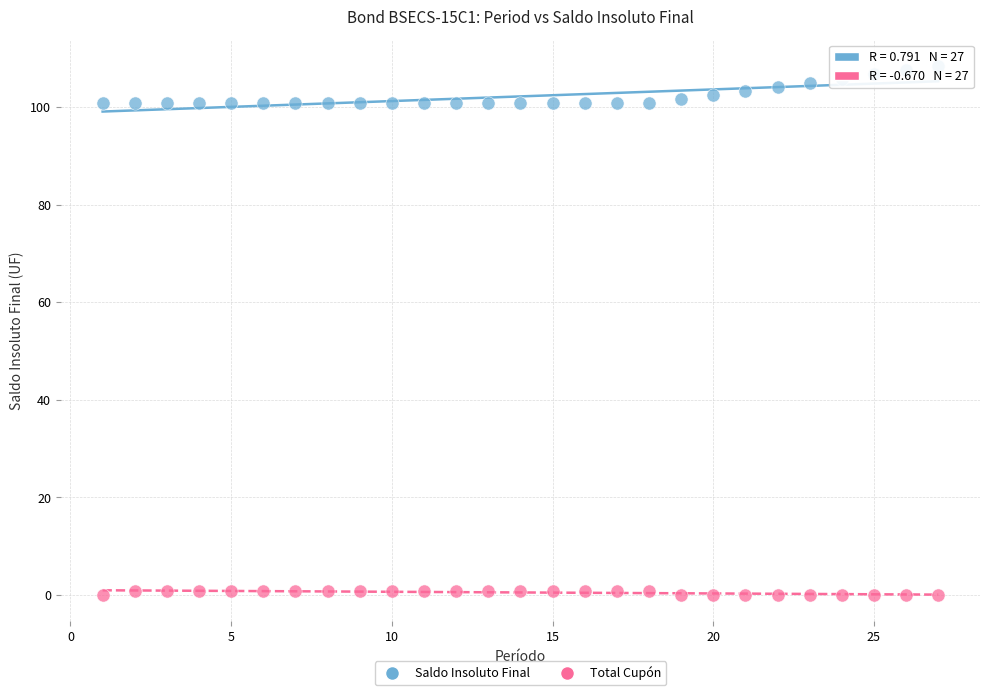

Across all data points, what is the range of X values (max minus min)?

26.0